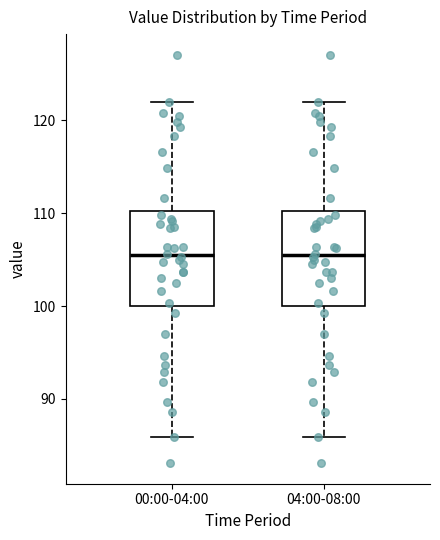

Where does the median line of the box for 00:00-04:00 sit on the y-axis? The values are not printed on the chart, so give them approximately, as read against the axis.

105